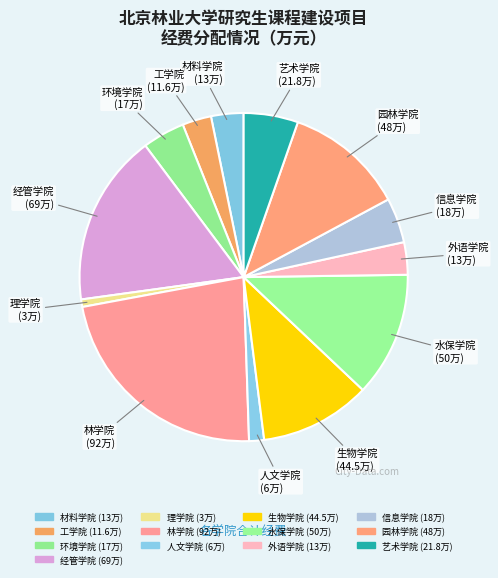

Rank the categories by value from lowest to highest.

理学院, 人文学院, 工学院, 材料学院, 外语学院, 环境学院, 信息学院, 艺术学院, 生物学院, 园林学院, 水保学院, 经管学院, 林学院